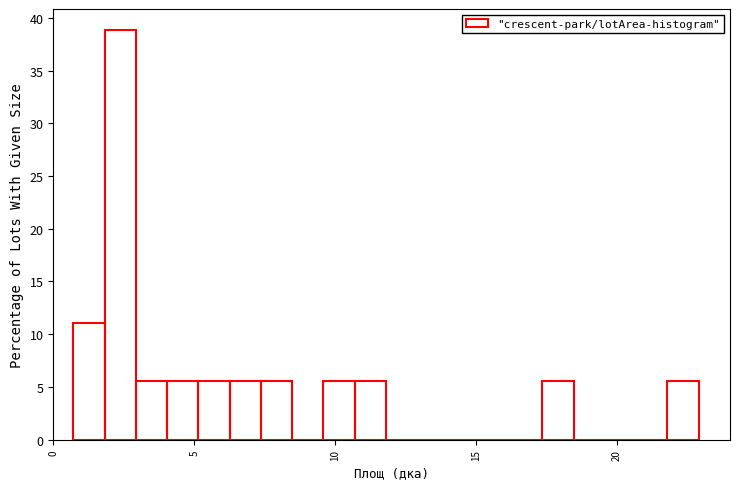

Around what value on the x-axis is the tallest bar? Give the approximate position of its centre, as read against the axis.

2.5